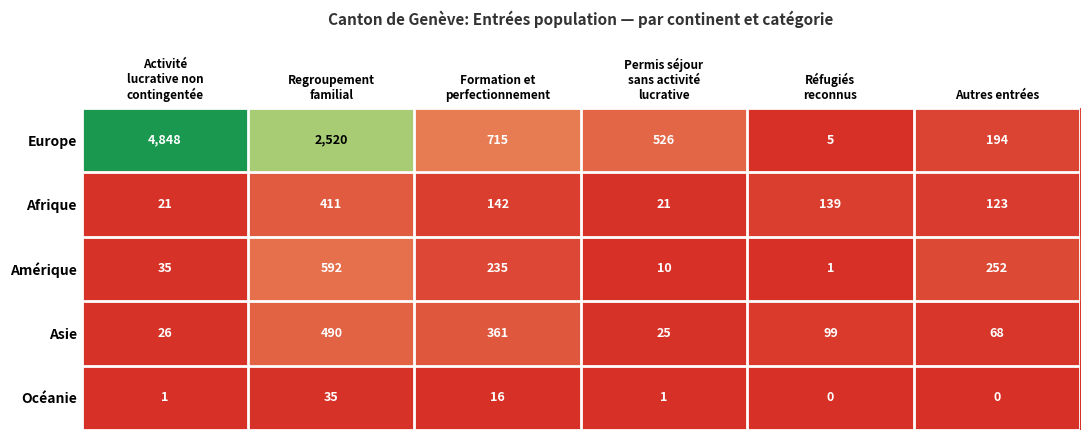

What is the difference between the second highest and minimum values in the Amérique series?

251